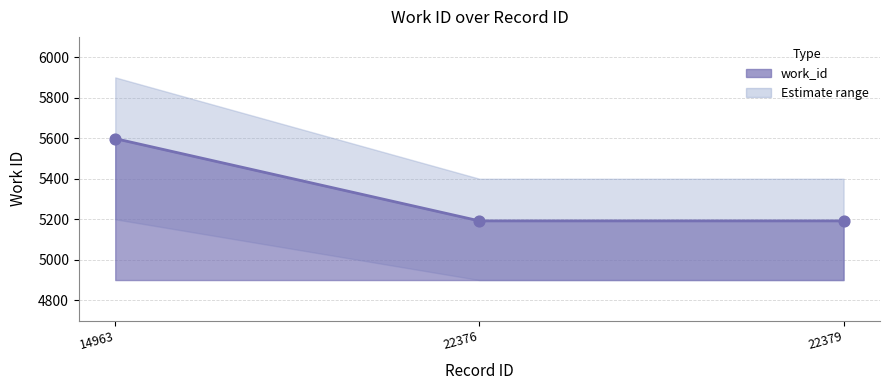

What is the change in value from 14963 to 22376?

-406